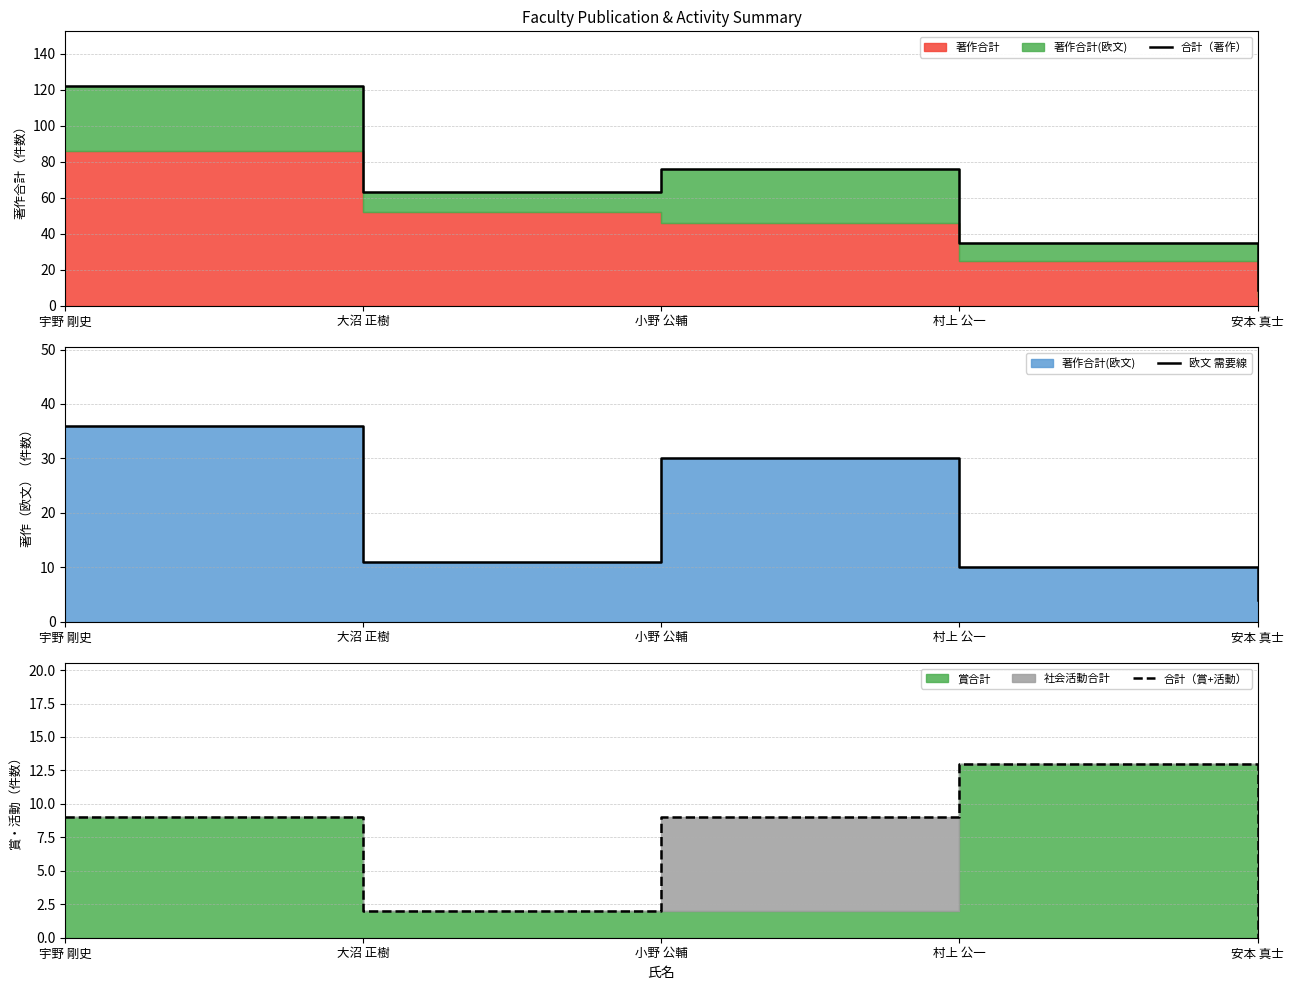

What is the difference between the second highest and minimum values in the 合計（著作） series?

67